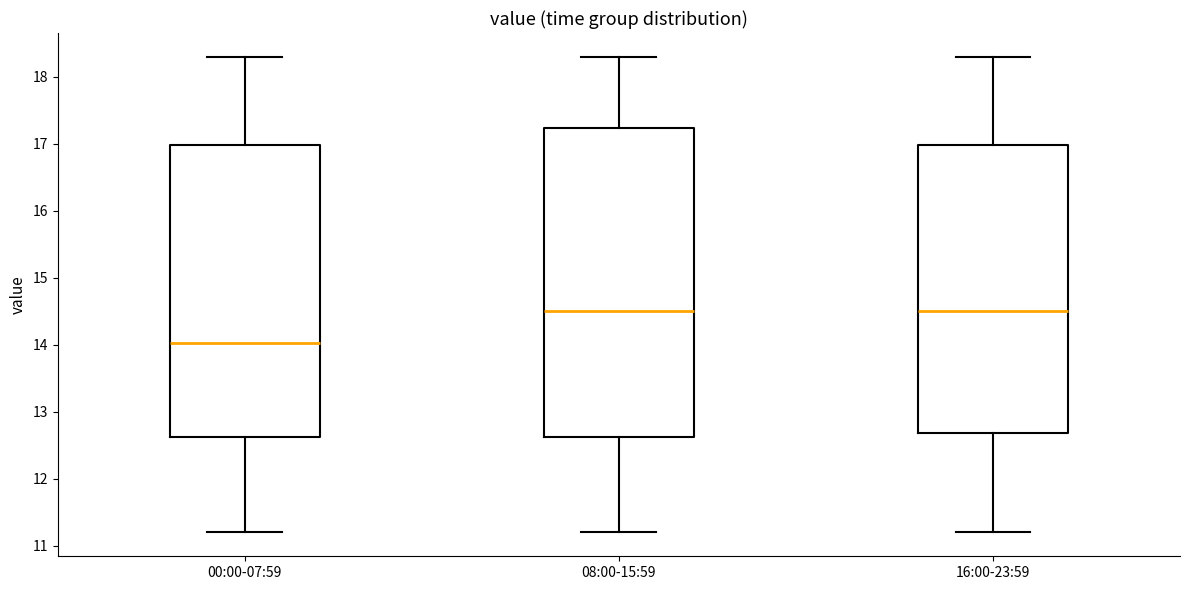

Reading left to right, transcribe this box plot: for each box, give where its median line is, the range the box spans, and where its two whiskers end, as read against the y-axis. The values are not printed on the chart, so give them approximately, as read against the axis.

00:00-07:59: median 14.0, box 12.6 to 17.0, whiskers 11.2 to 18.3
08:00-15:59: median 14.5, box 12.6 to 17.2, whiskers 11.2 to 18.3
16:00-23:59: median 14.5, box 12.7 to 17.0, whiskers 11.2 to 18.3